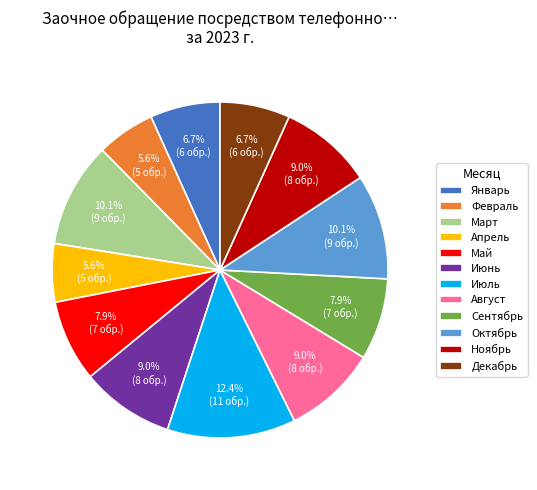

To the nearest percent, what is the average slice percentage?

8%